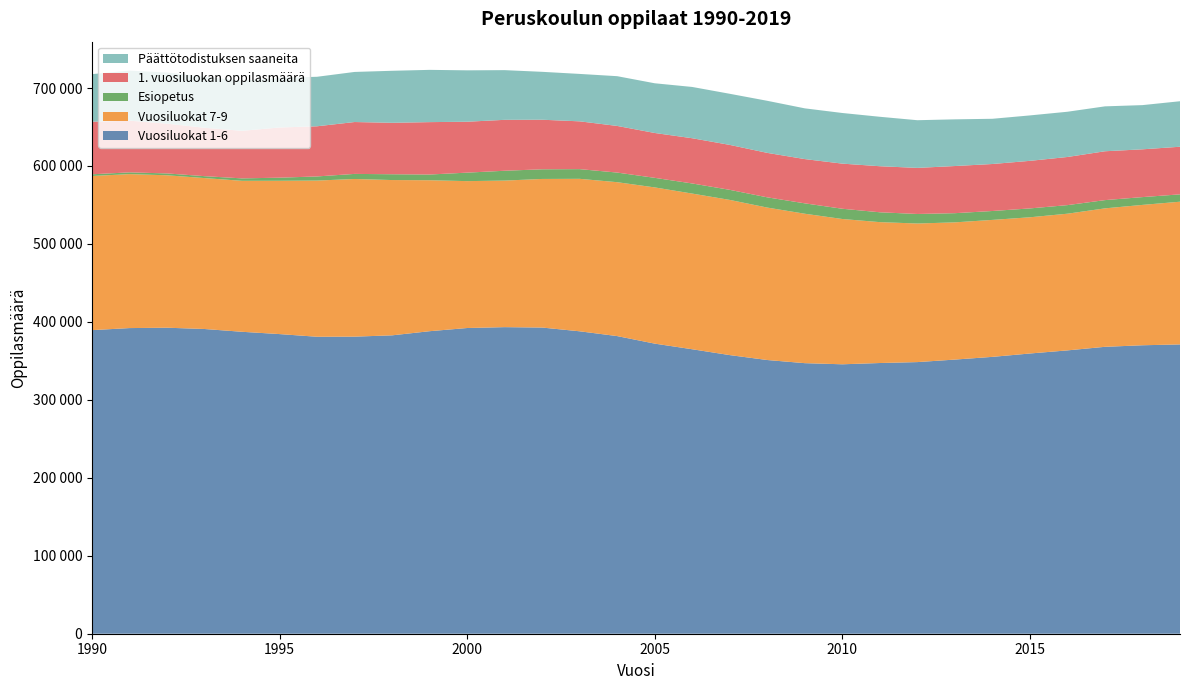

Reading left to right, what are all the values shown in this chart?

Vuosiluokat 1-6: 1990=389410	1991=392059	1992=392537	1993=390892	1994=387306	1995=384369	1996=380932	1997=381078	1998=382746	1999=388063	2000=392150	2001=393267	2002=392741	2003=387934	2004=381785	2005=372128	2006=364902	2007=357403	2008=351095	2009=347060	2010=345615	2011=347245	2012=348432	2013=351663	2014=355139	2015=359461	2016=363450	2017=368027	2018=370020	2019=371102
Vuosiluokat 7-9: 1990=197719	1991=197505	1992=195532	1993=193591	1994=193657	1995=196642	1996=200349	1997=202234	1998=199204	1999=193646	2000=188417	2001=187998	2002=190617	2003=195585	2004=197414	2005=200384	2006=199693	2007=199067	2008=195543	2009=191684	2010=186368	2011=180715	2012=177764	2013=176008	2014=175686	2015=174724	2016=175330	2017=177607	2018=180058	2019=183063
Esiopetus: 1990=2189	1991=2240	1992=2375	1993=2454	1994=3126	1995=3973	1996=5293	1997=6520	1998=7440	1999=7327	2000=10881	2001=12613	2002=12393	2003=12434	2004=12335	2005=12276	2006=12970	2007=12925	2008=13128	2009=13322	2010=13146	2011=12639	2012=12225	2013=11776	2014=11424	2015=11376	2016=11004	2017=10582	2018=9995	2019=9445
1. vuosiluokan oppilasmäärä: 1990=67427	1991=66320	1992=63837	1993=62060	1994=61004	1995=64364	1996=64337	1997=66543	1998=65993	1999=67212	2000=65306	2001=65313	2002=63574	2003=61300	2004=59823	2005=57546	2006=58011	2007=57645	2008=57028	2009=56770	2010=57876	2011=59076	2012=59115	2013=60483	2014=60279	2015=61019	2016=61750	2017=62656	2018=61296	2019=61067
Päättötodistuksen saaneita: 1990=61054	1991=64175	1992=65634	1993=65483	1994=64297	1995=63756	1996=63514	1997=64247	1998=66726	1999=67043	2000=65937	2001=63747	2002=61450	2003=60831	2004=63828	2005=63755	2006=65783	2007=65568	2008=66810	2009=65083	2010=64957	2011=63435	2012=61170	2013=59886	2014=58009	2015=58284	2016=58028	2017=57609	2018=56701	2019=58370